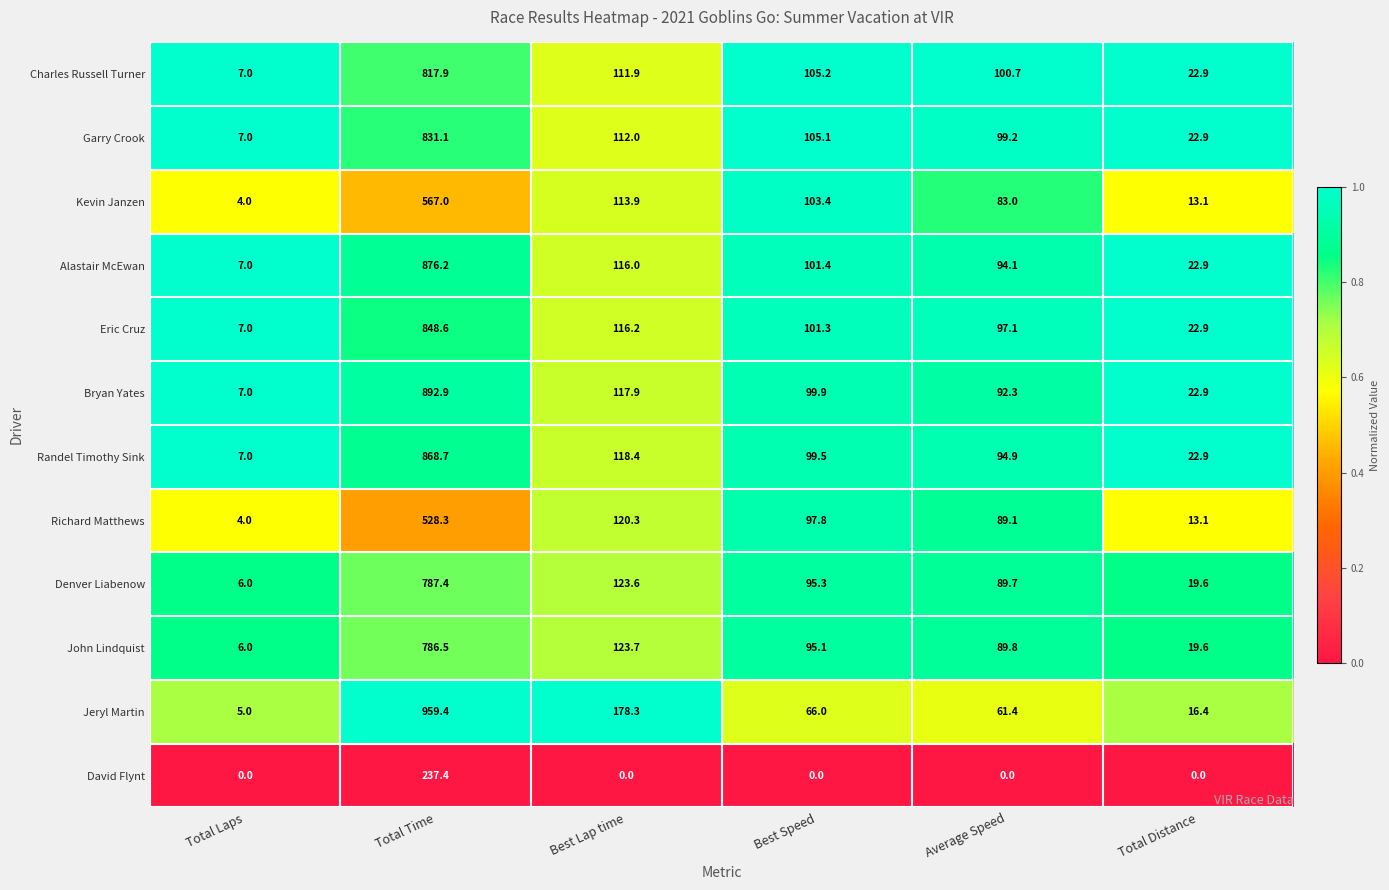

At which label does John Lindquist first exceed 95?

Total Time